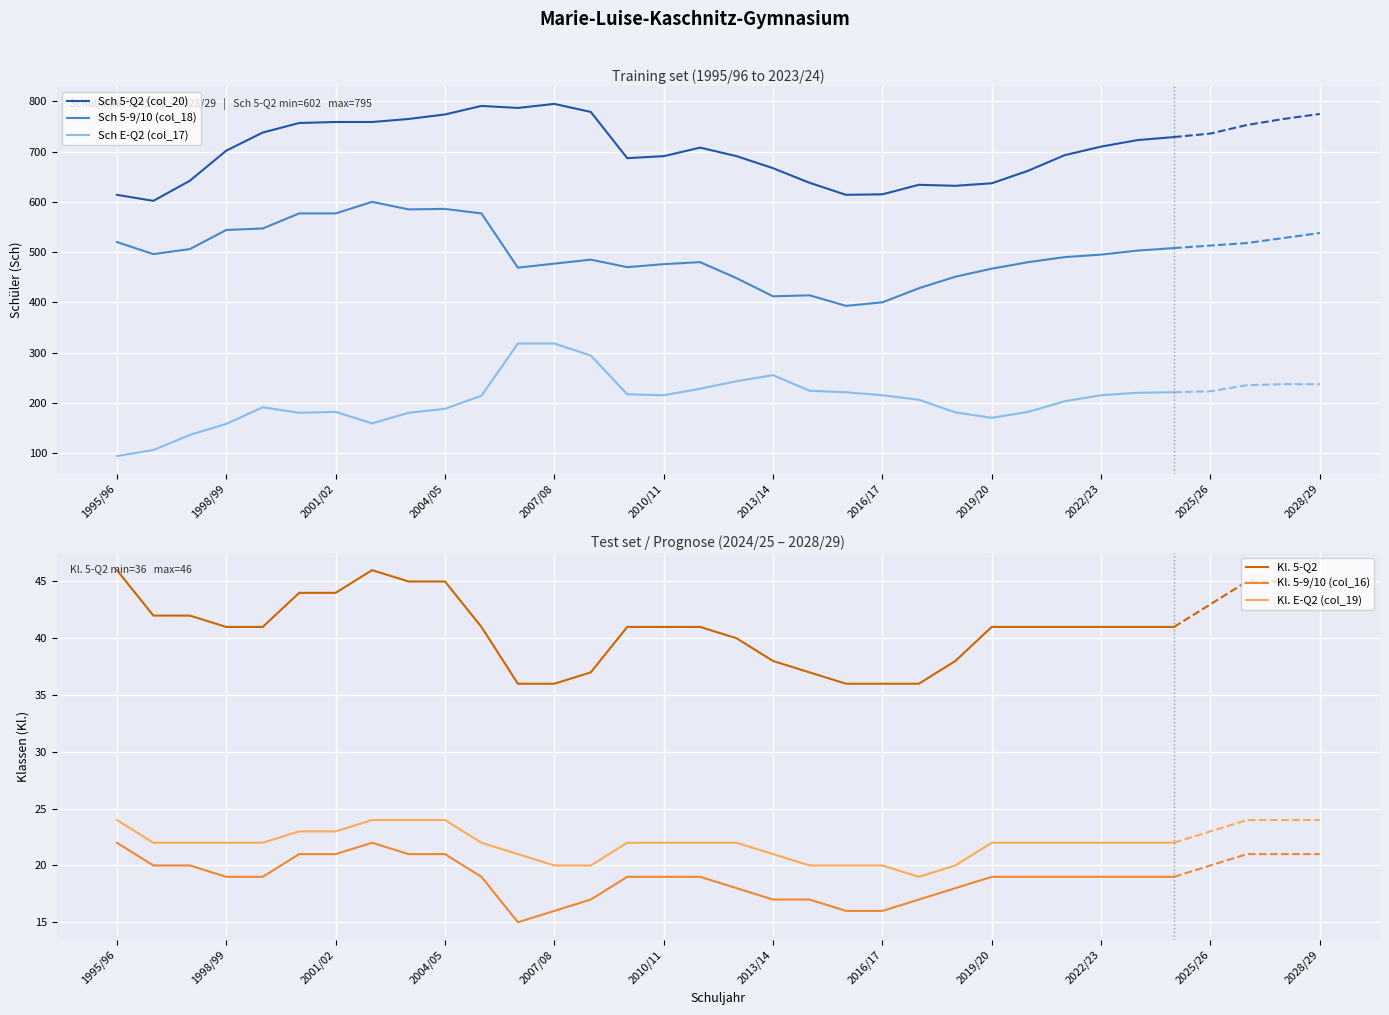

Is this an area chart (filled region under the line)?

No